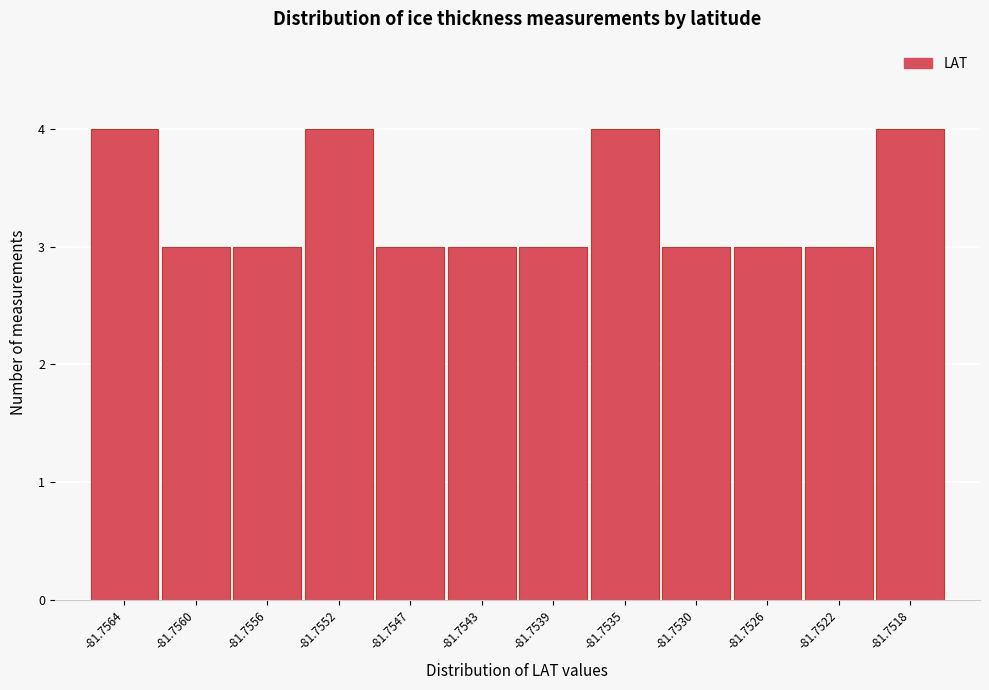

Reading left to right, what are all the values shown in this chart?

4	3	3	4	3	3	3	4	3	3	3	4